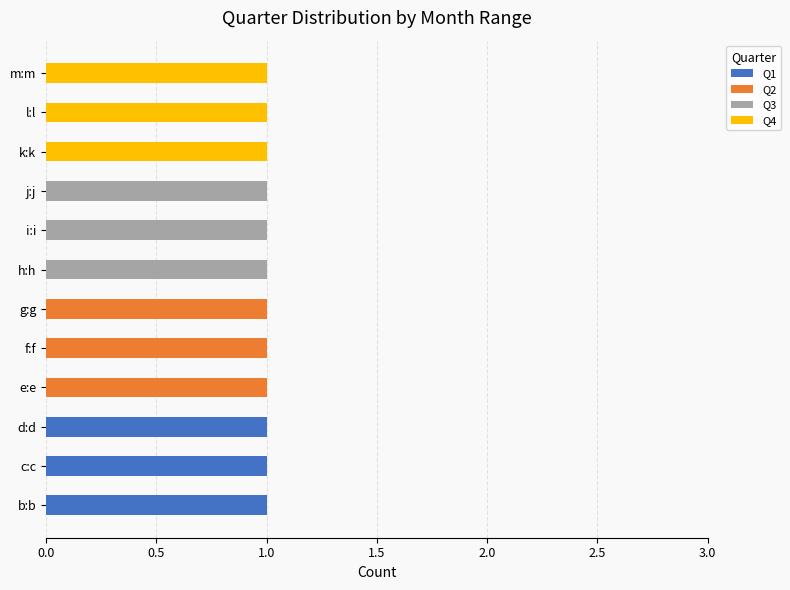

The Q1 series shows 0 at g:g. True or false?

True